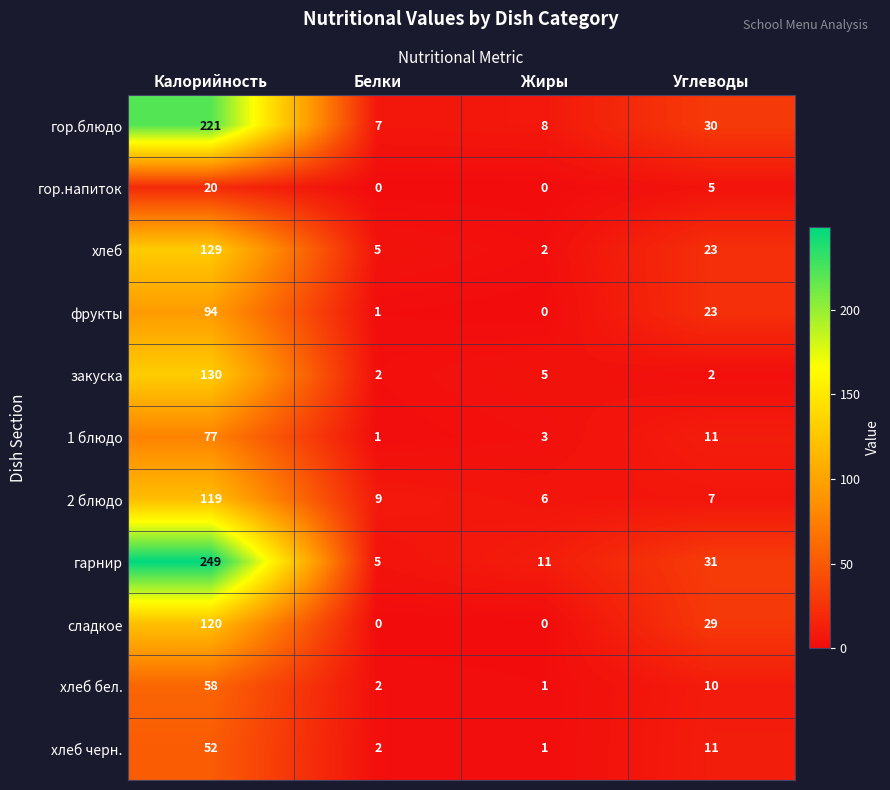

Between Калорийность and Жиры, which series saw the biggest shift?

гарнир